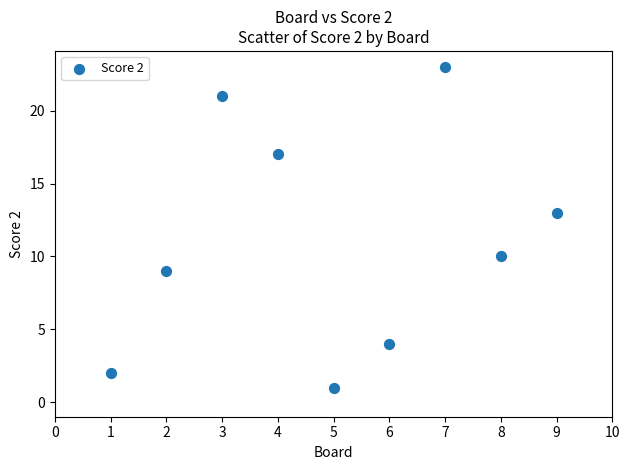

What Y value in the scatter plot is closest to 12?

13